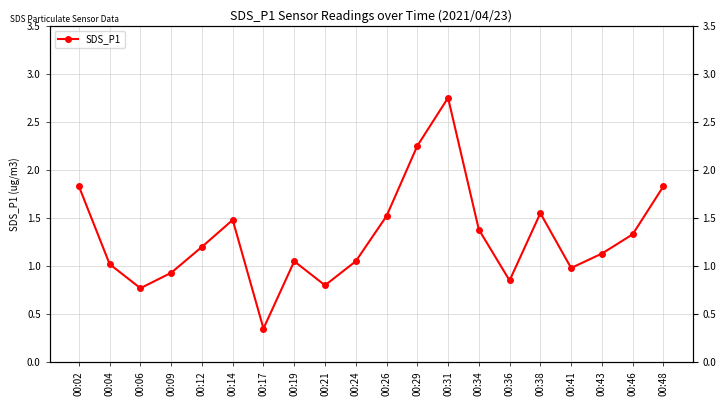

The chart shows a value of 1.3 at 00:46. True or false?

True